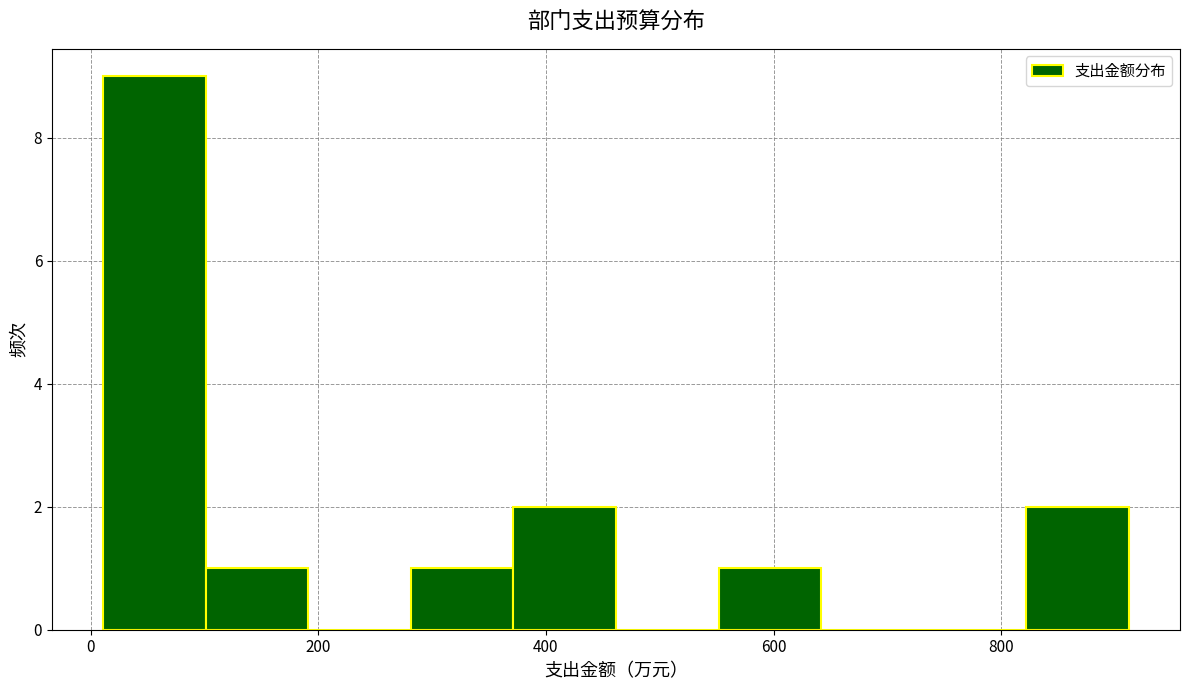

Reading left to right, list every bar in this chart as the range it spans on the x-axis followed by its height. Neither the bar edges nor the heights are printed on the chart, so give them approximately, as read against the axes.

20 to 100: 9
100 to 200: 1
200 to 280: 0
280 to 380: 1
380 to 460: 2
460 to 560: 0
560 to 640: 1
640 to 740: 0
740 to 820: 0
820 to 920: 2